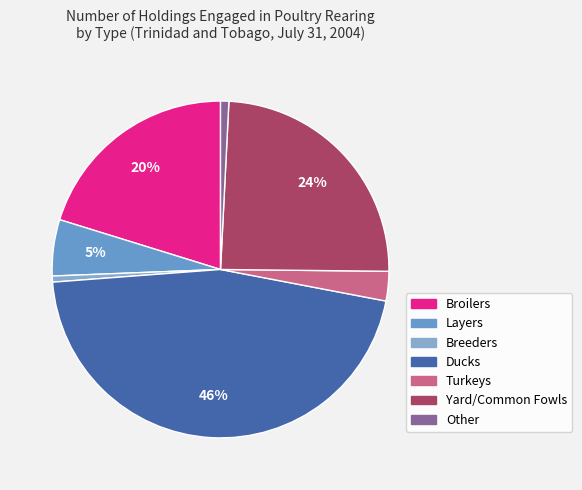

To the nearest percent, what portion does Turkeys represent?

3%